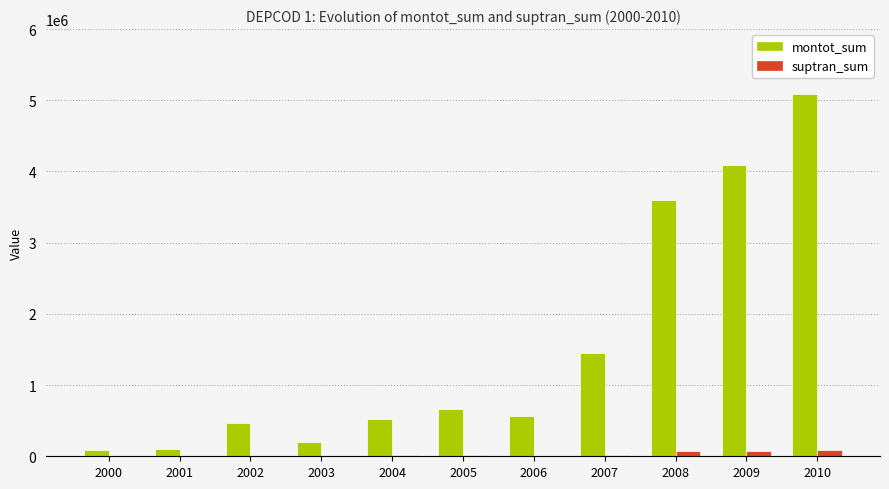

What is the maximum value shown in the chart?

5094342.3